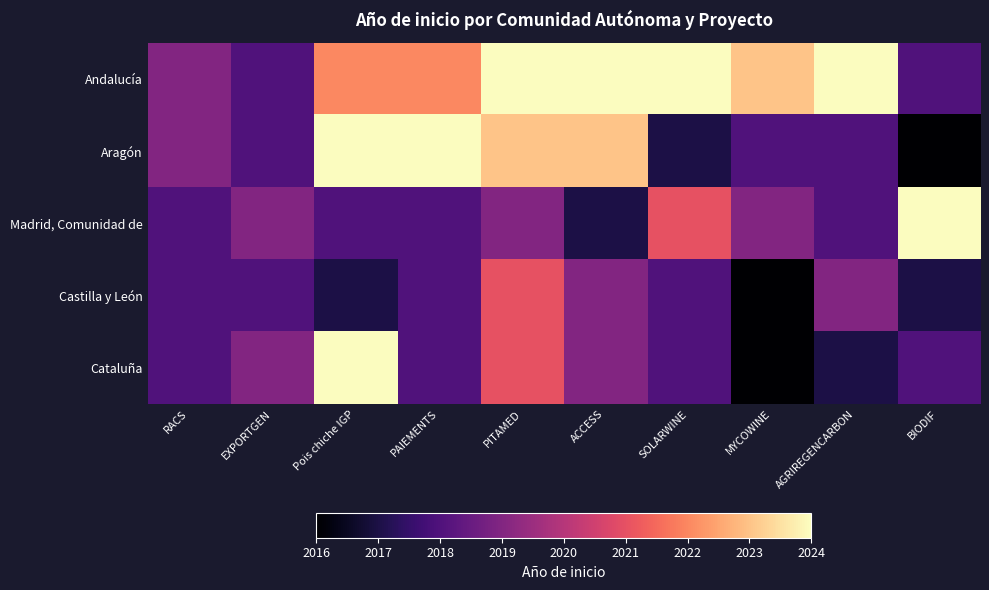

Reading left to right, transcribe all the data shown in this chart.

Andalucía: RACS=2019	EXPORTGEN=2018	Pois chiche IGP=2022	PAIEMENTS=2022	PITAMED=2024	ACCESS=2024	SOLARWINE=2024	MYCOWINE=2023	AGRIREGENCARBON=2024	BIODIF=2018
Aragón: RACS=2019	EXPORTGEN=2018	Pois chiche IGP=2024	PAIEMENTS=2024	PITAMED=2023	ACCESS=2023	SOLARWINE=2017	MYCOWINE=2018	AGRIREGENCARBON=2018	BIODIF=2016
Madrid, Comunidad de: RACS=2018	EXPORTGEN=2019	Pois chiche IGP=2018	PAIEMENTS=2018	PITAMED=2019	ACCESS=2017	SOLARWINE=2021	MYCOWINE=2019	AGRIREGENCARBON=2018	BIODIF=2024
Castilla y León: RACS=2018	EXPORTGEN=2018	Pois chiche IGP=2017	PAIEMENTS=2018	PITAMED=2021	ACCESS=2019	SOLARWINE=2018	MYCOWINE=2016	AGRIREGENCARBON=2019	BIODIF=2017
Cataluña: RACS=2018	EXPORTGEN=2019	Pois chiche IGP=2024	PAIEMENTS=2018	PITAMED=2021	ACCESS=2019	SOLARWINE=2018	MYCOWINE=2016	AGRIREGENCARBON=2017	BIODIF=2018